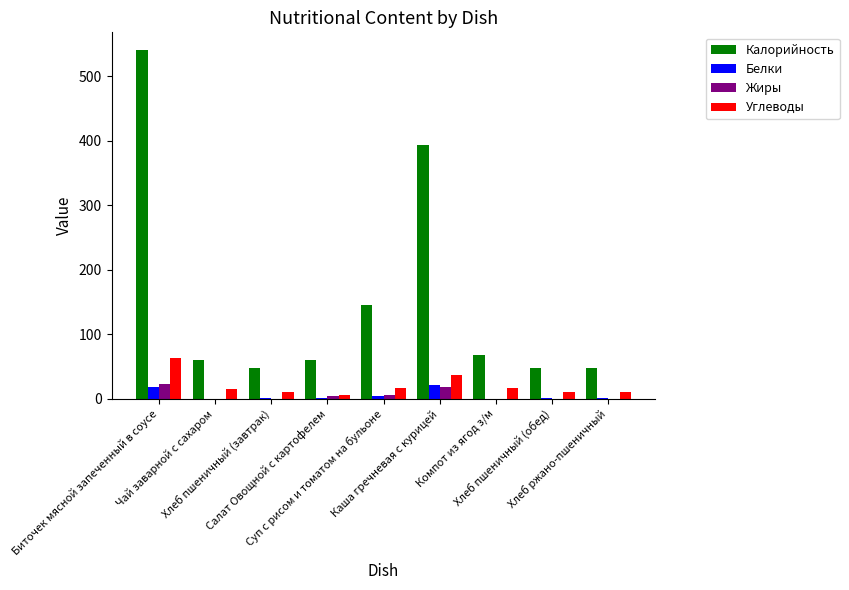

Which series has the largest total across all categories?

Калорийность